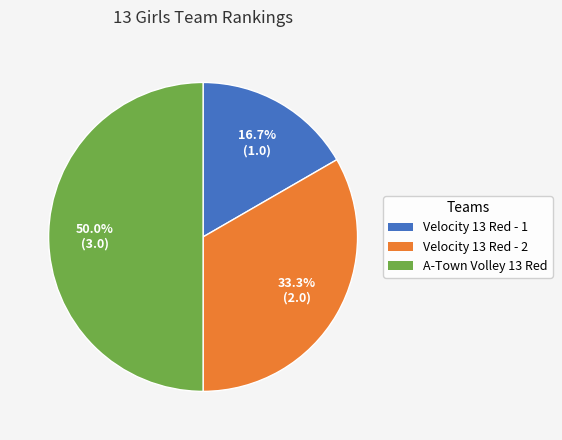

Count the number of slices in the pie.

3